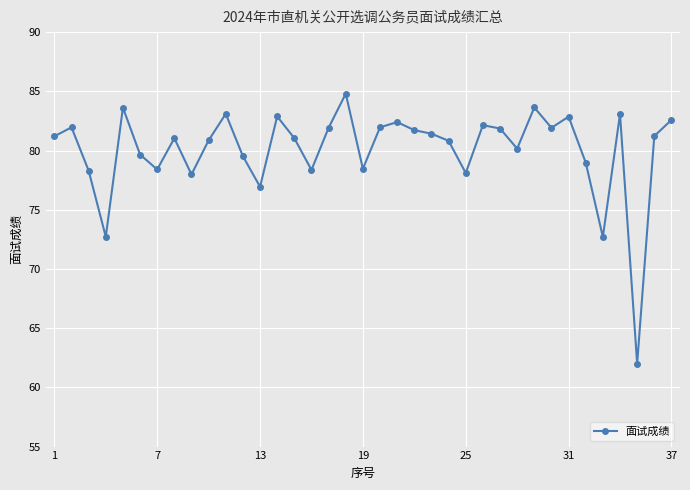

What is the greatest value displayed?

84.8